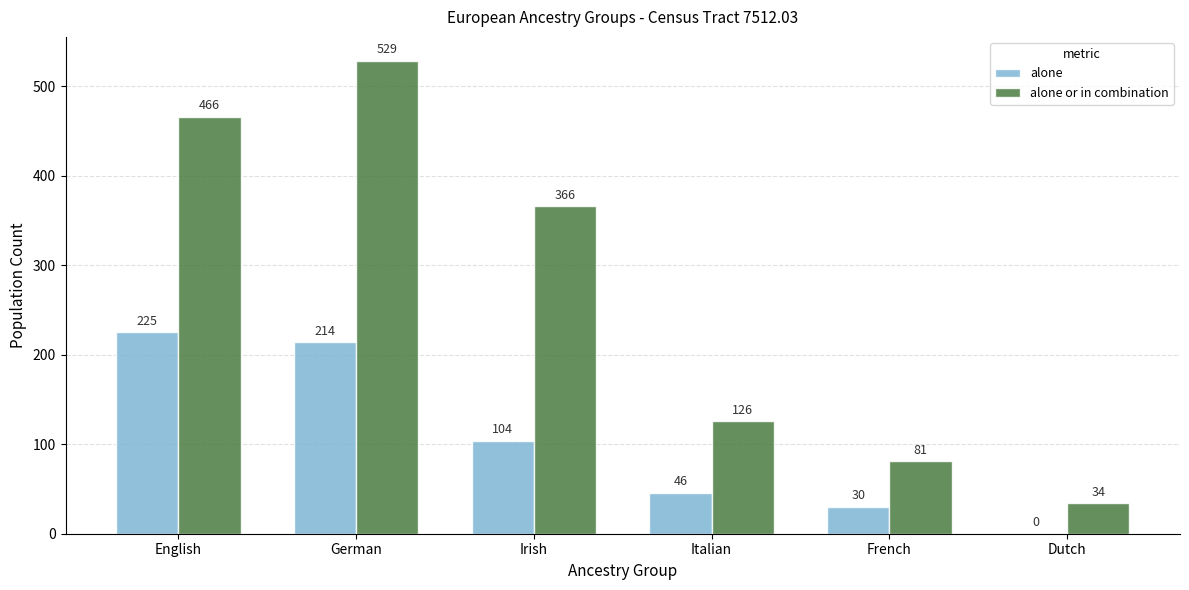

Which series has the widest spread of values?

alone or in combination